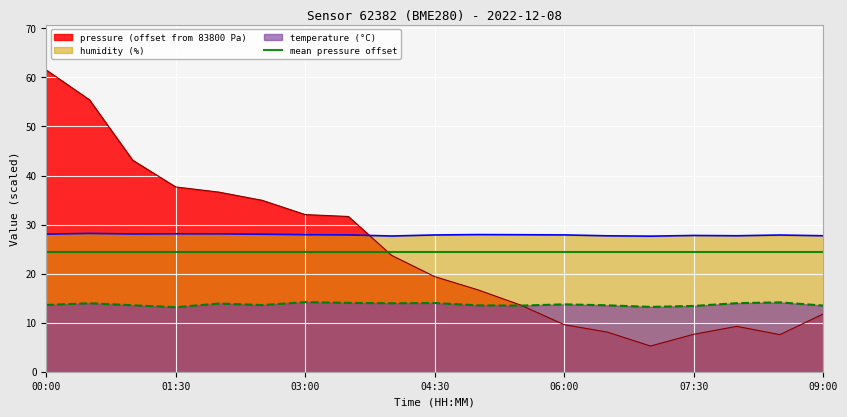

What is the label of the 2nd point from the left?

00:30